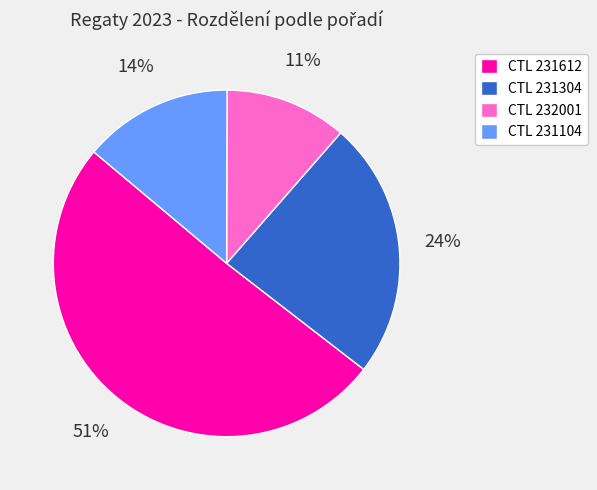

To the nearest percent, what is the average slice percentage?

25%